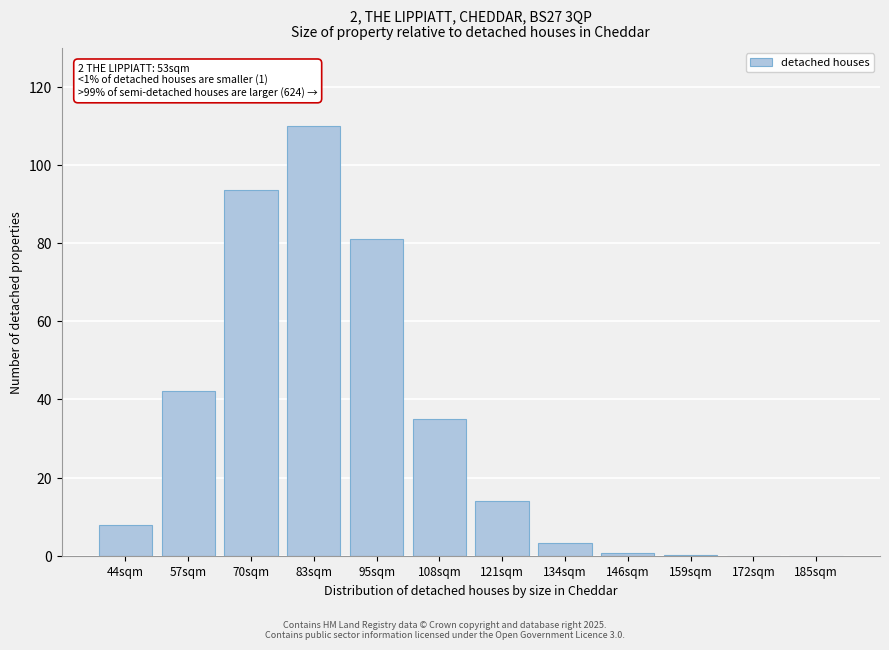

Where is the data nearest to the value 55?

57sqm